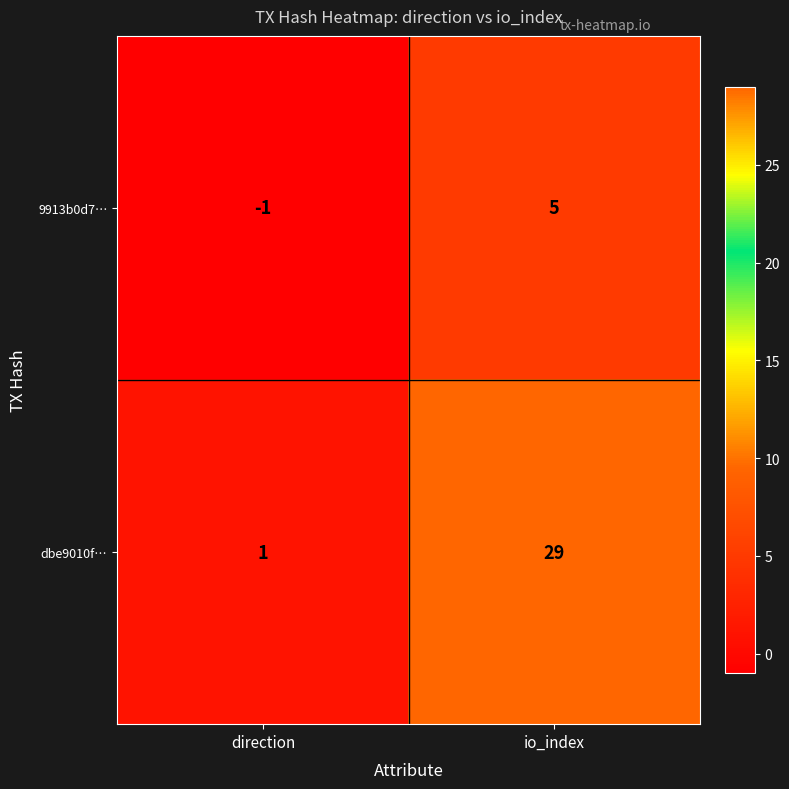

What is the difference between the highest and lowest values at io_index?

24